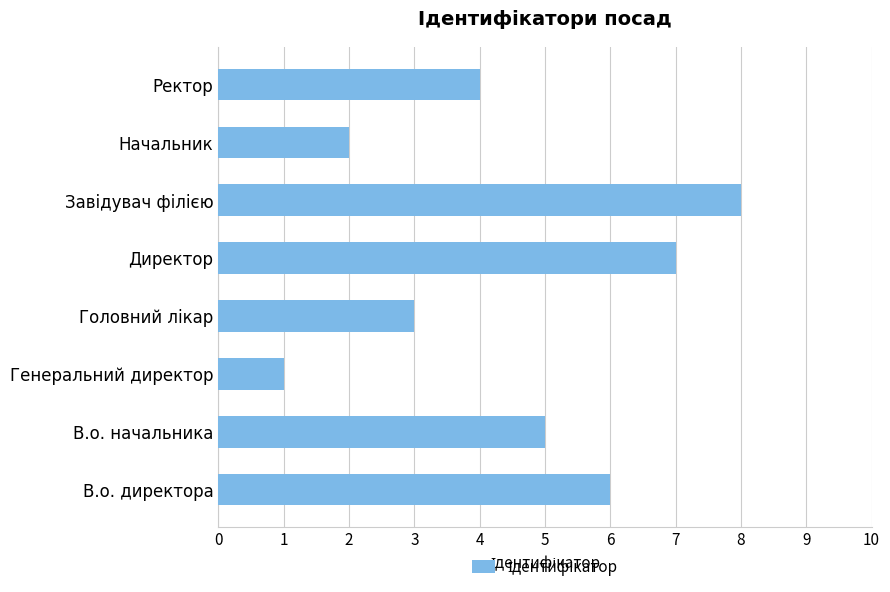

Count the values in the range 3 to 7.

5